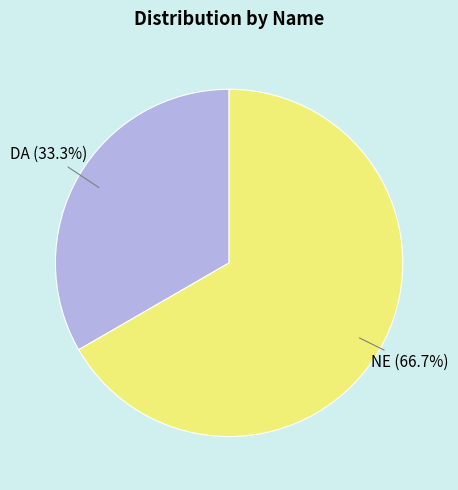

Is there a majority slice in this chart?

Yes